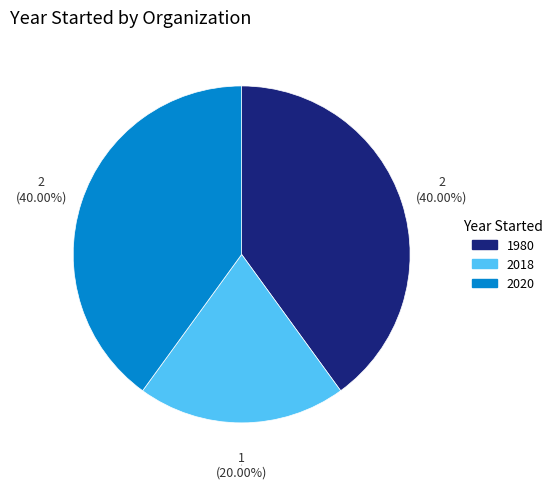

Does any single category account for the majority?

No